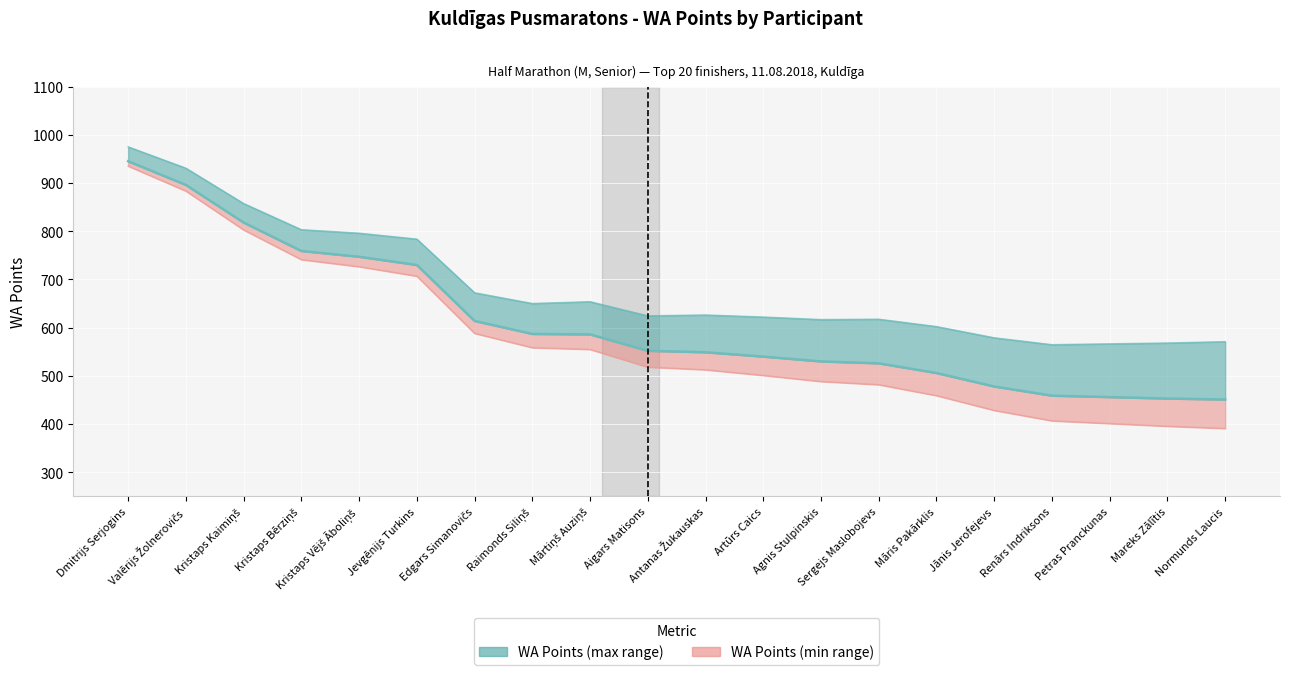

What is the difference between the values at Raimonds Siliņš and Valērijs Žolnerovičs?

309